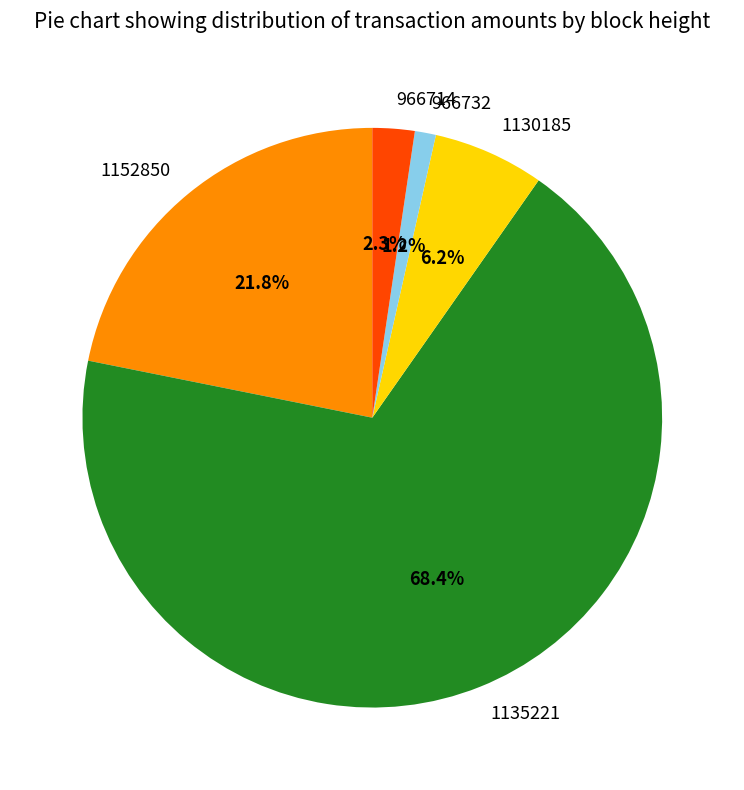

Combined, what portion of the pie is 966714 and 966732?

3.5%